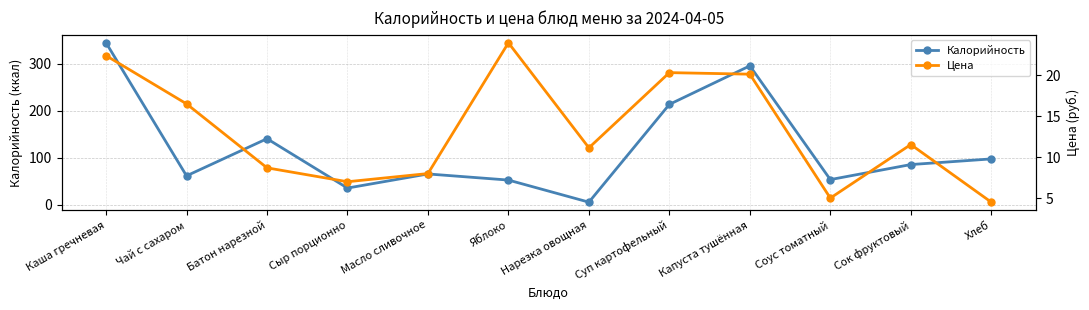

What are all the series names shown in the legend?

Калорийность, Цена